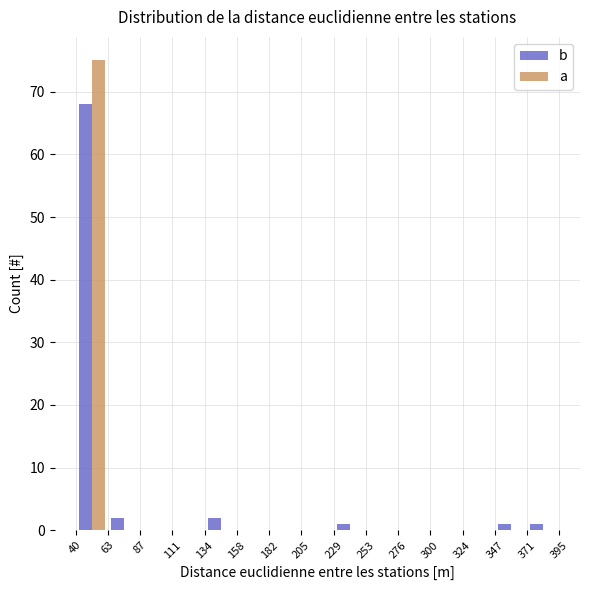

In the a series, which range on the x-axis has the tallest bar?

40 to 63